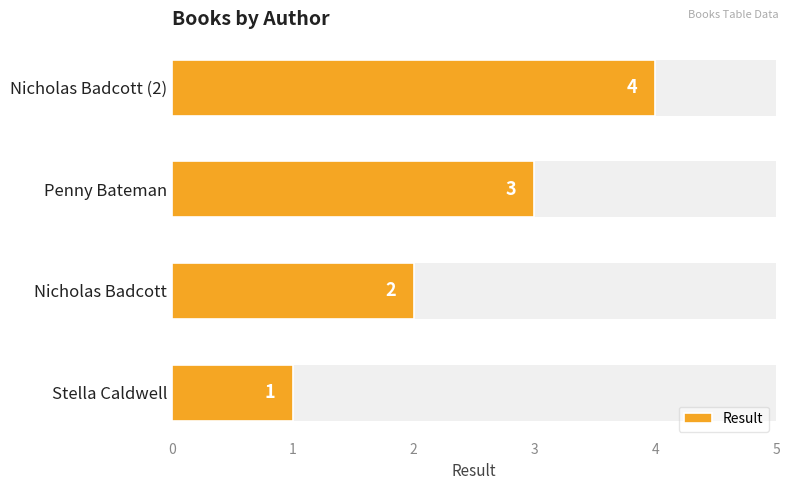

How many values exceed 3?

1